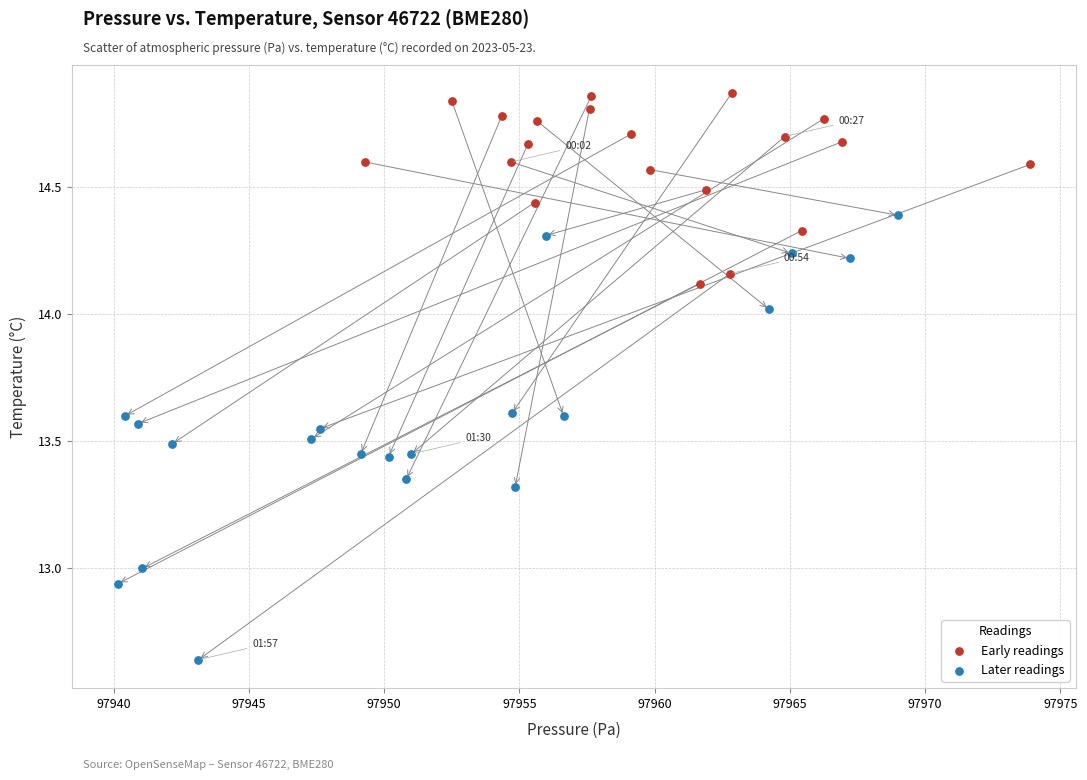

Which series reaches the minimum Y coordinate?

Later readings